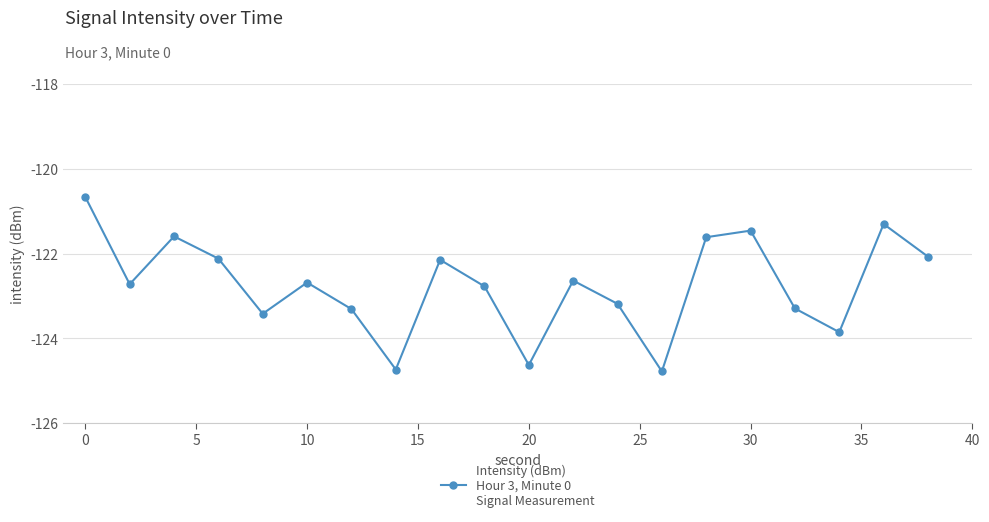

True or false: there are more than 0 points higher than both neighbors.

True